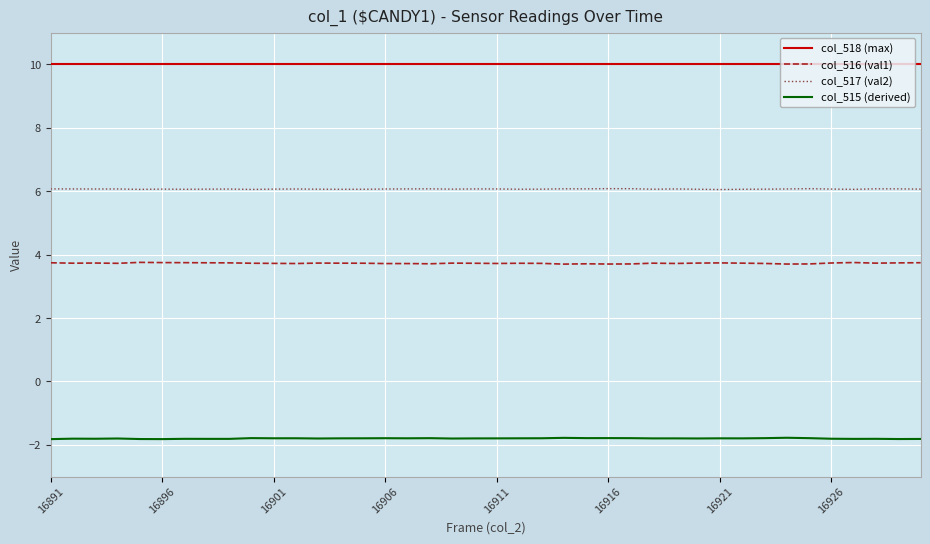

List the series in order of their overall mean, highest first.

col_518 (max), col_517 (val2), col_516 (val1), col_515 (derived)